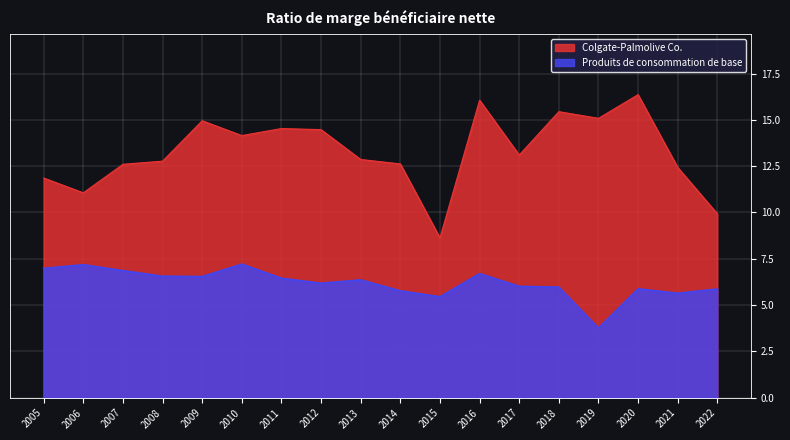

How many interior local valleys does the Produits de consommation de base series have?

5